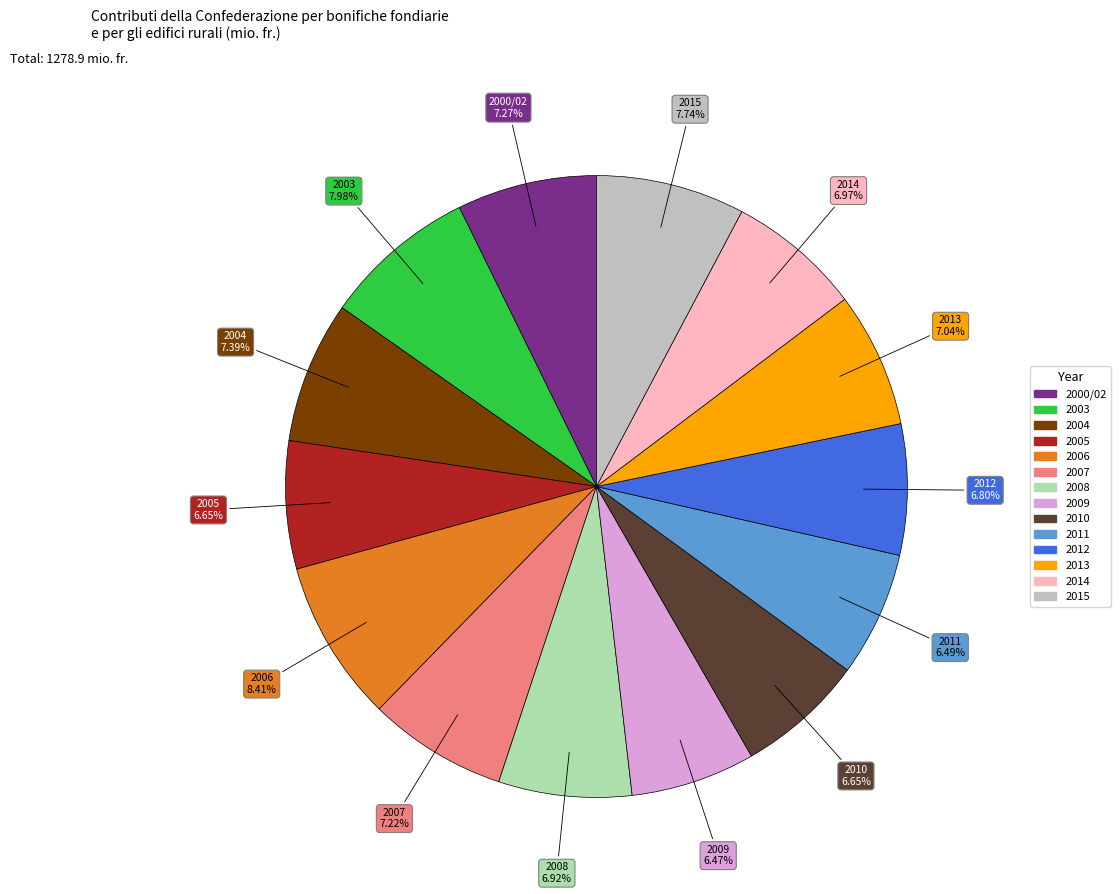

Count the number of slices in the pie.

14